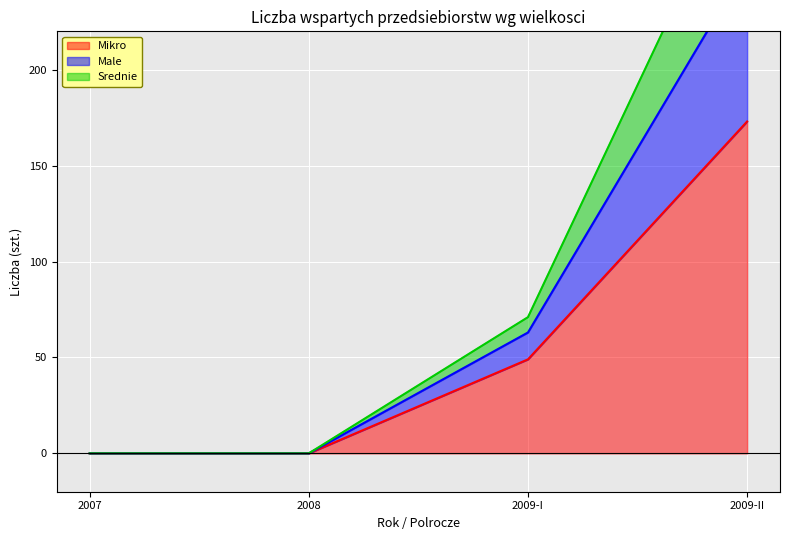

At which label is Mikro closest to 86?

2009-I